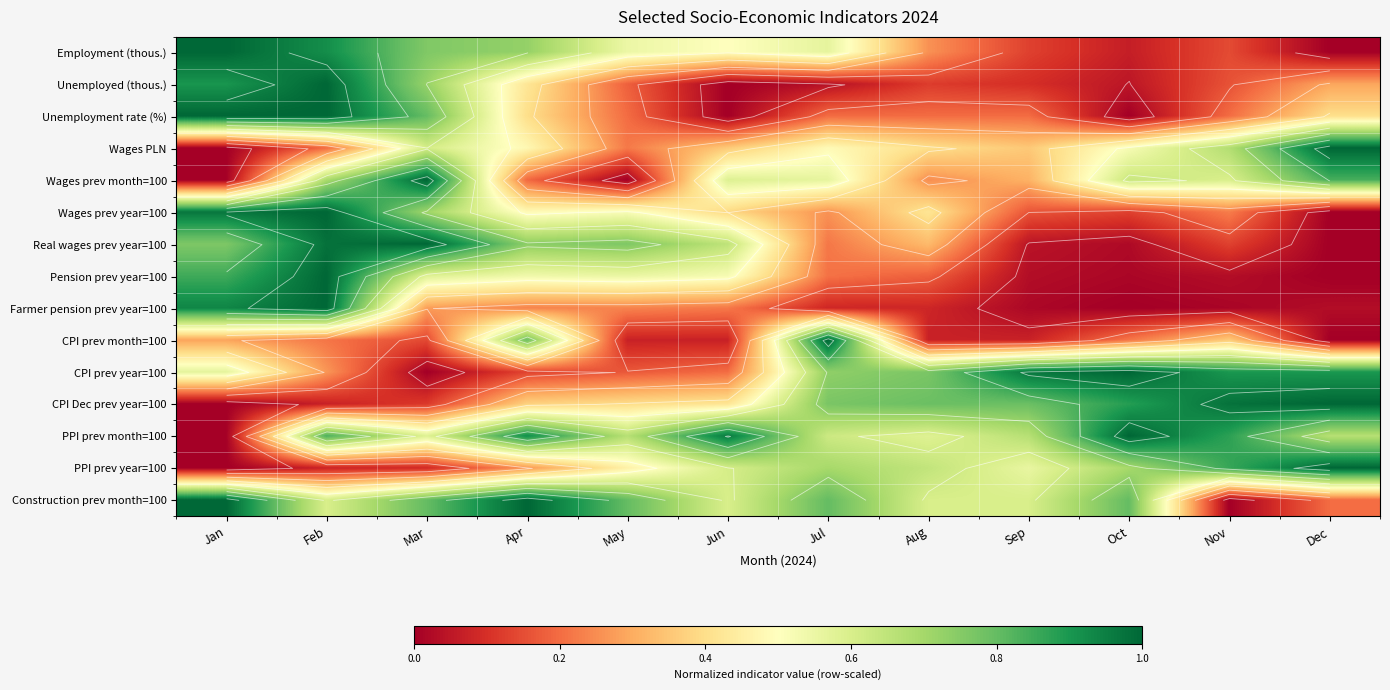

List the series in order of their peak value, lowest first.

Employment (thous.), Unemployed (thous.), Unemployment rate (%), Wages PLN, Wages prev month=100, Wages prev year=100, Real wages prev year=100, Pension prev year=100, Farmer pension prev year=100, CPI prev month=100, CPI prev year=100, CPI Dec prev year=100, PPI prev month=100, PPI prev year=100, Construction prev month=100